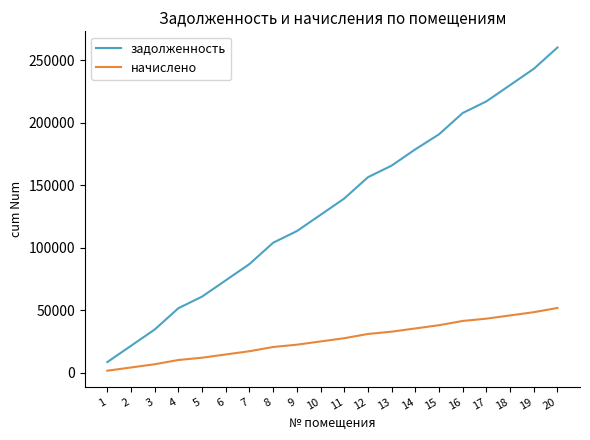

What is the average value of the задолженность series?

133614.8